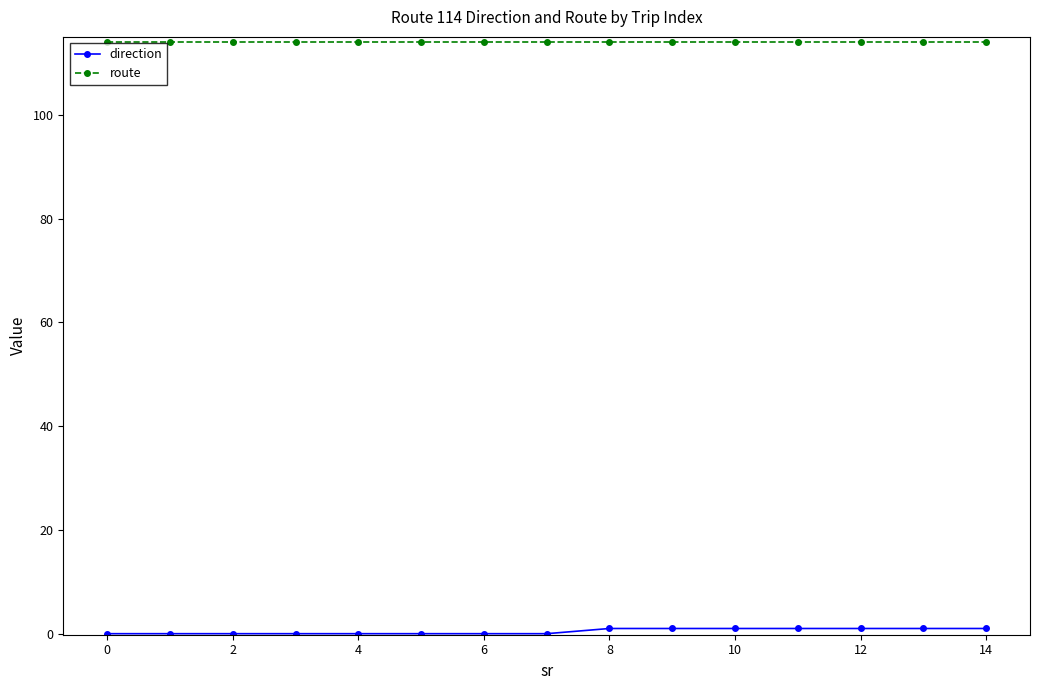

Which series has the largest total across all categories?

route